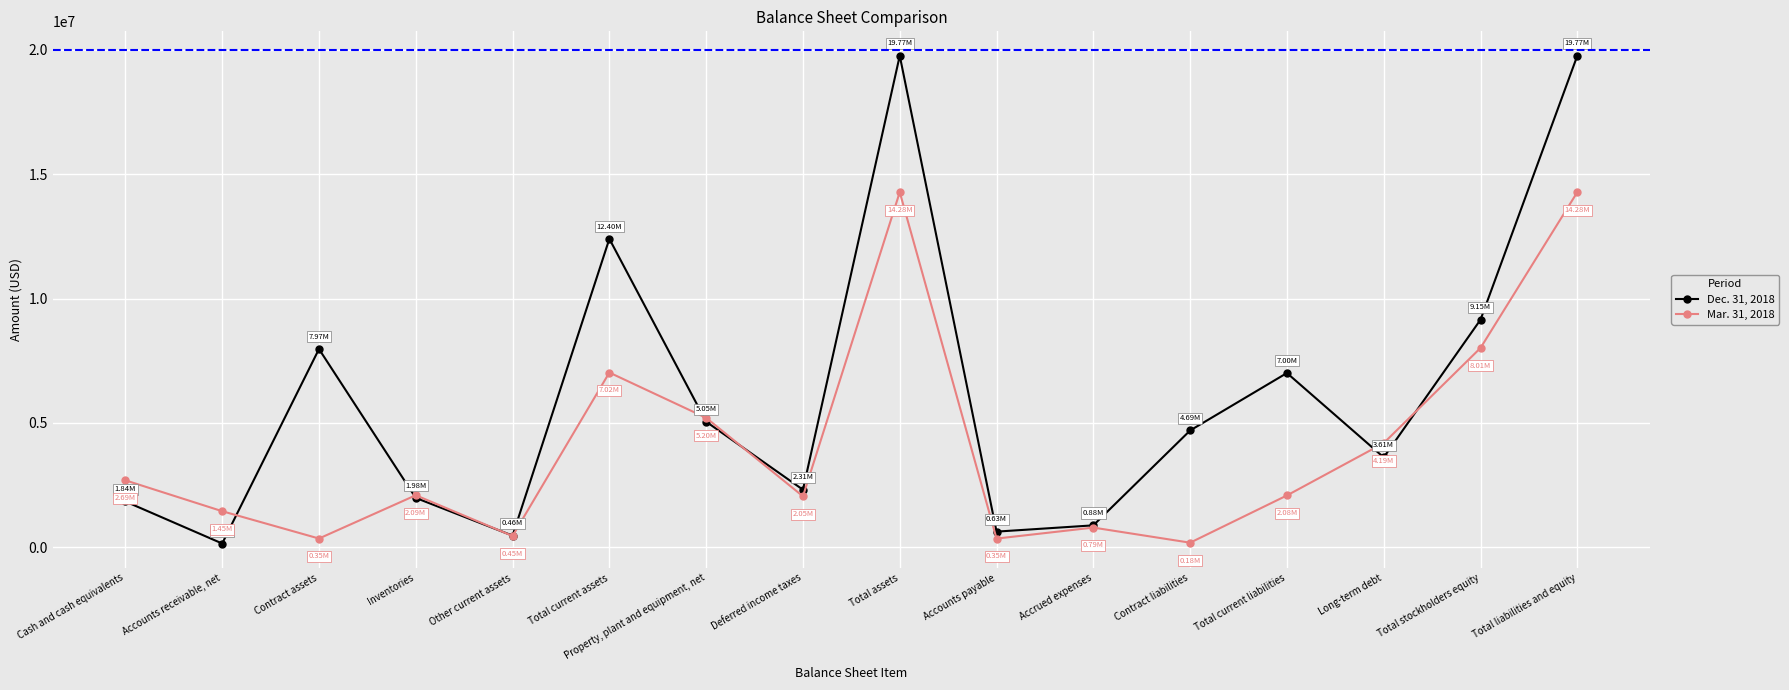

What is the label of the 1st point from the left?

Cash and cash equivalents